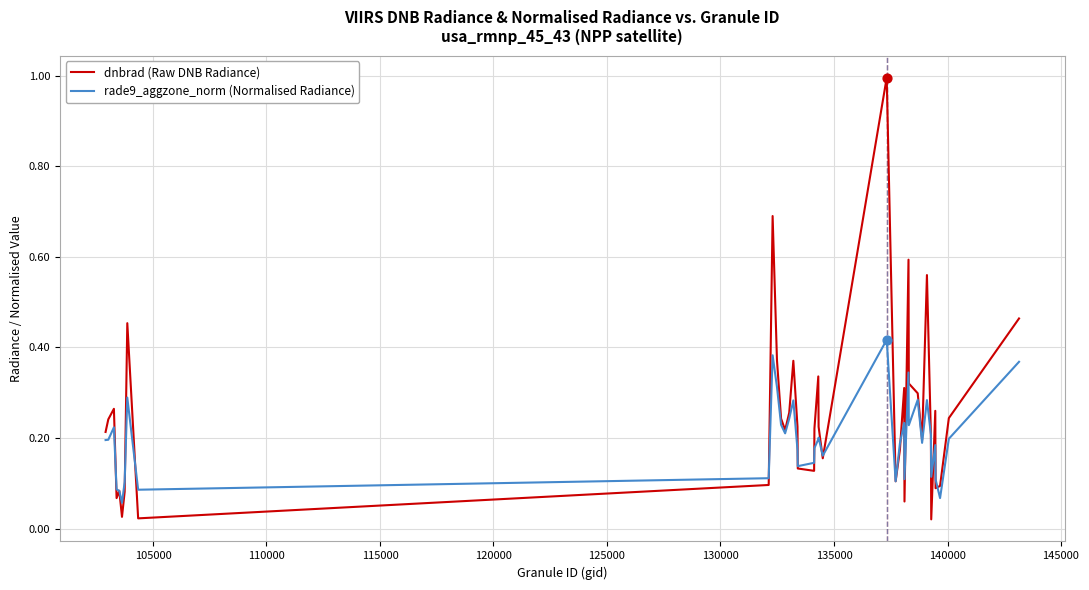

Which series has the largest range (max minus min)?

dnbrad (Raw DNB Radiance)